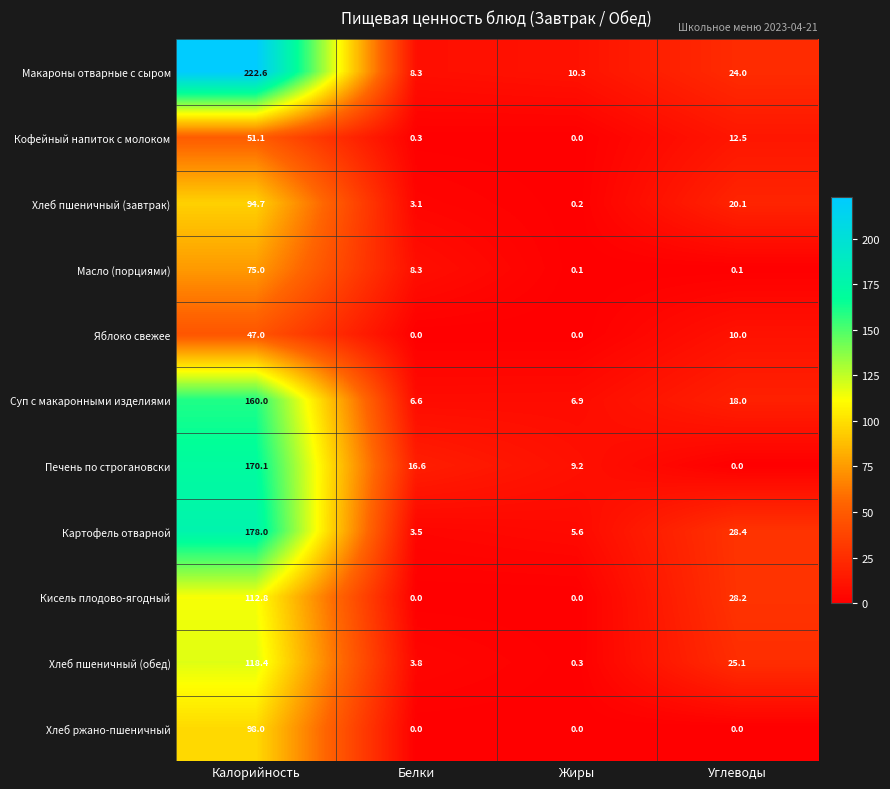

What is the maximum value shown in the chart?

222.6